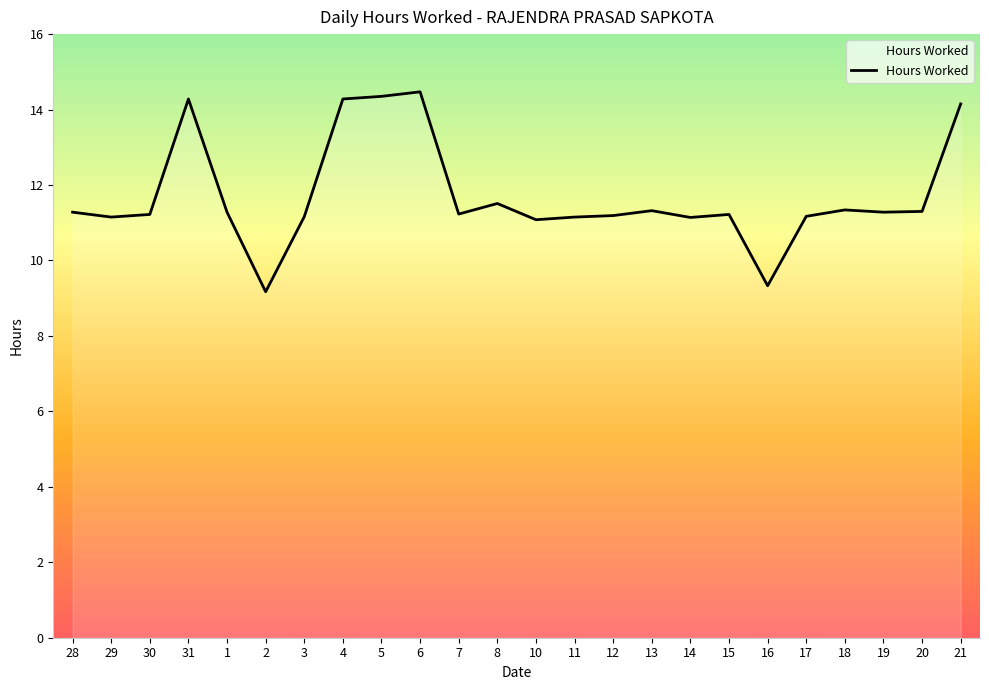

The value at 6 is 14.5. True or false?

True